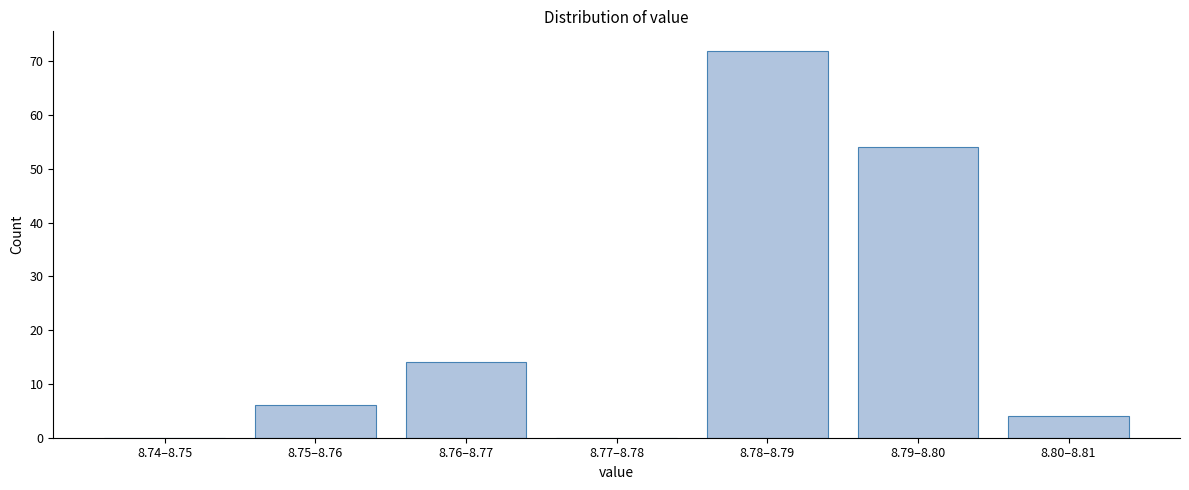

Reading left to right, list all the values displayed in this chart.

8.74–8.75=0	8.75–8.76=6	8.76–8.77=14	8.77–8.78=0	8.78–8.79=72	8.79–8.80=54	8.80–8.81=4